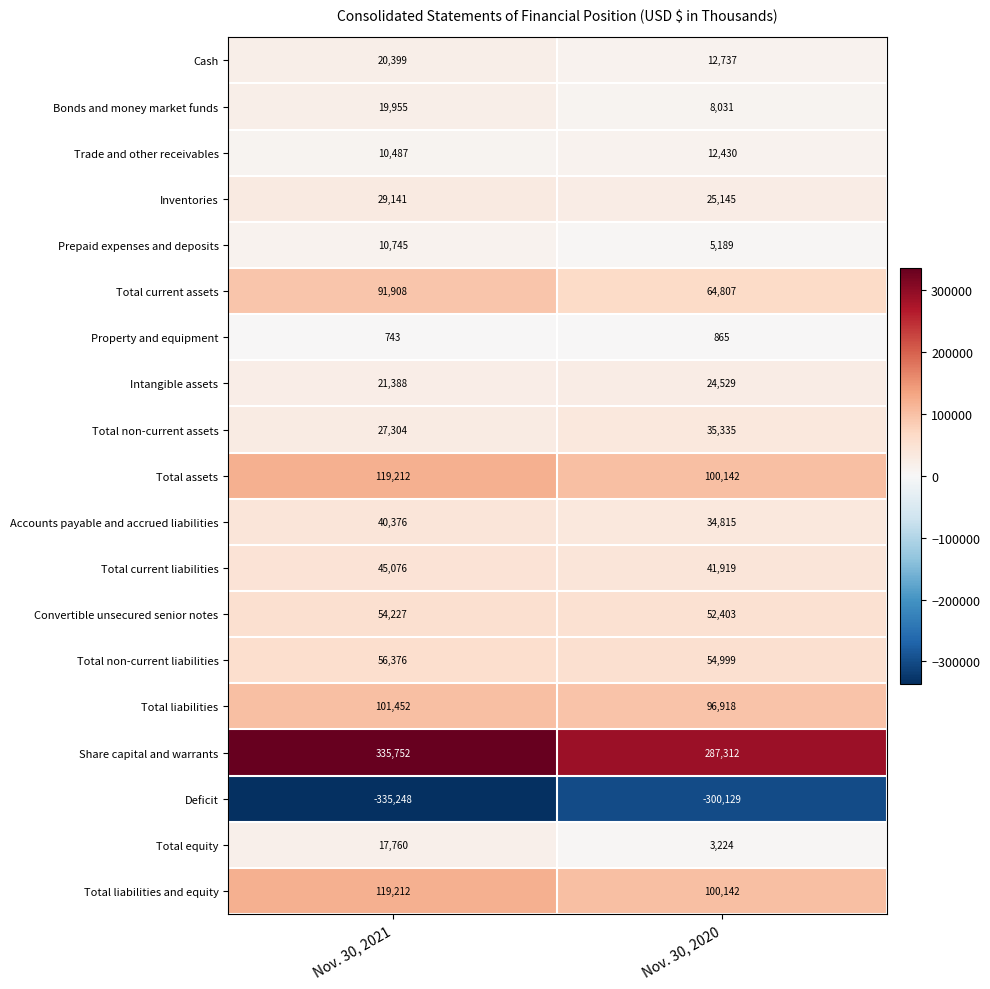

What is the total value across all series at Nov. 30, 2020?

660813